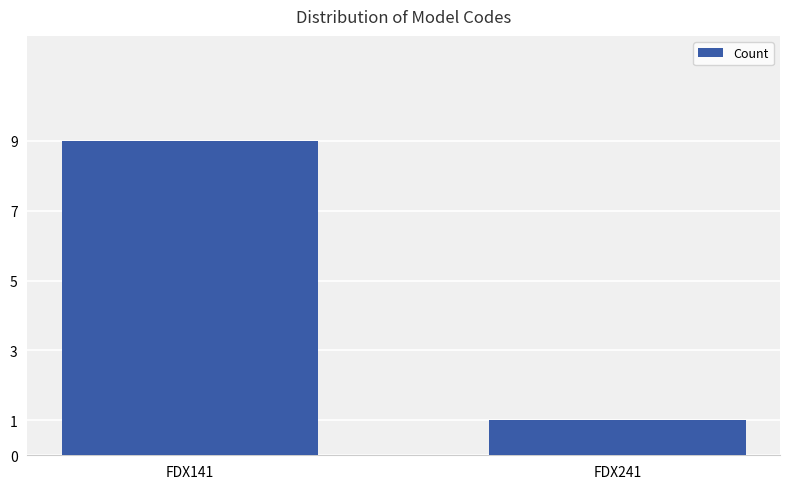

At which category does the chart reach its minimum across all series?

FDX241